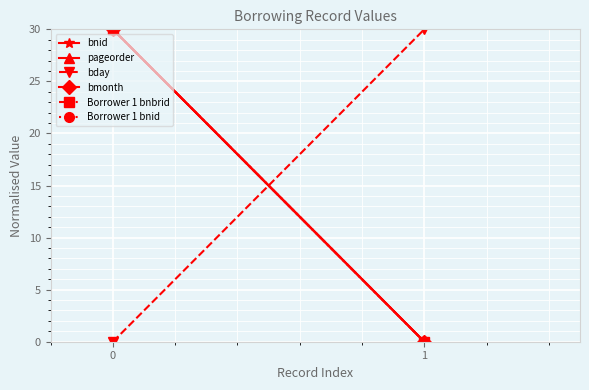

What is the sum of the pageorder values at 1 and 0?

30